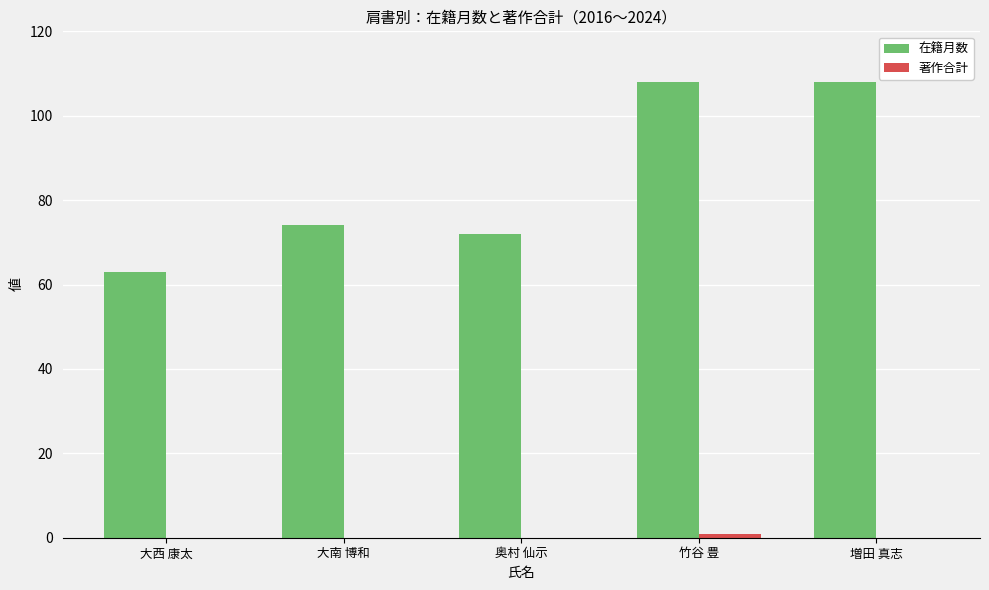

How many groups of bars are there?

5